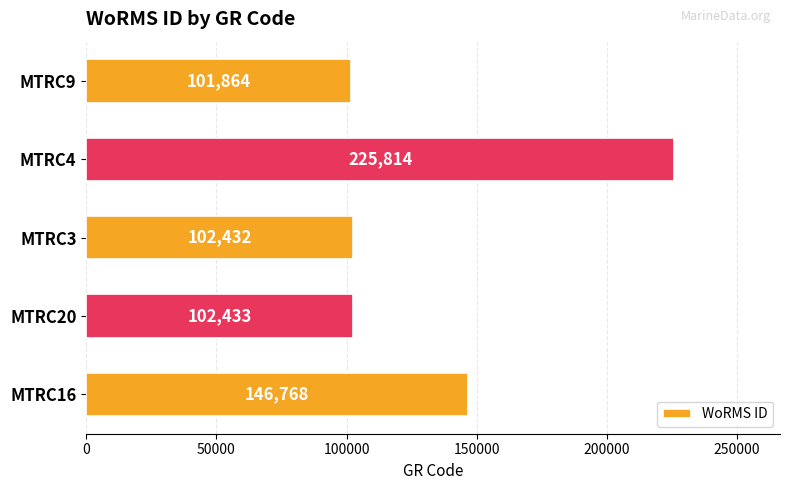

True or false: the data shows 65248 at MTRC4.

False